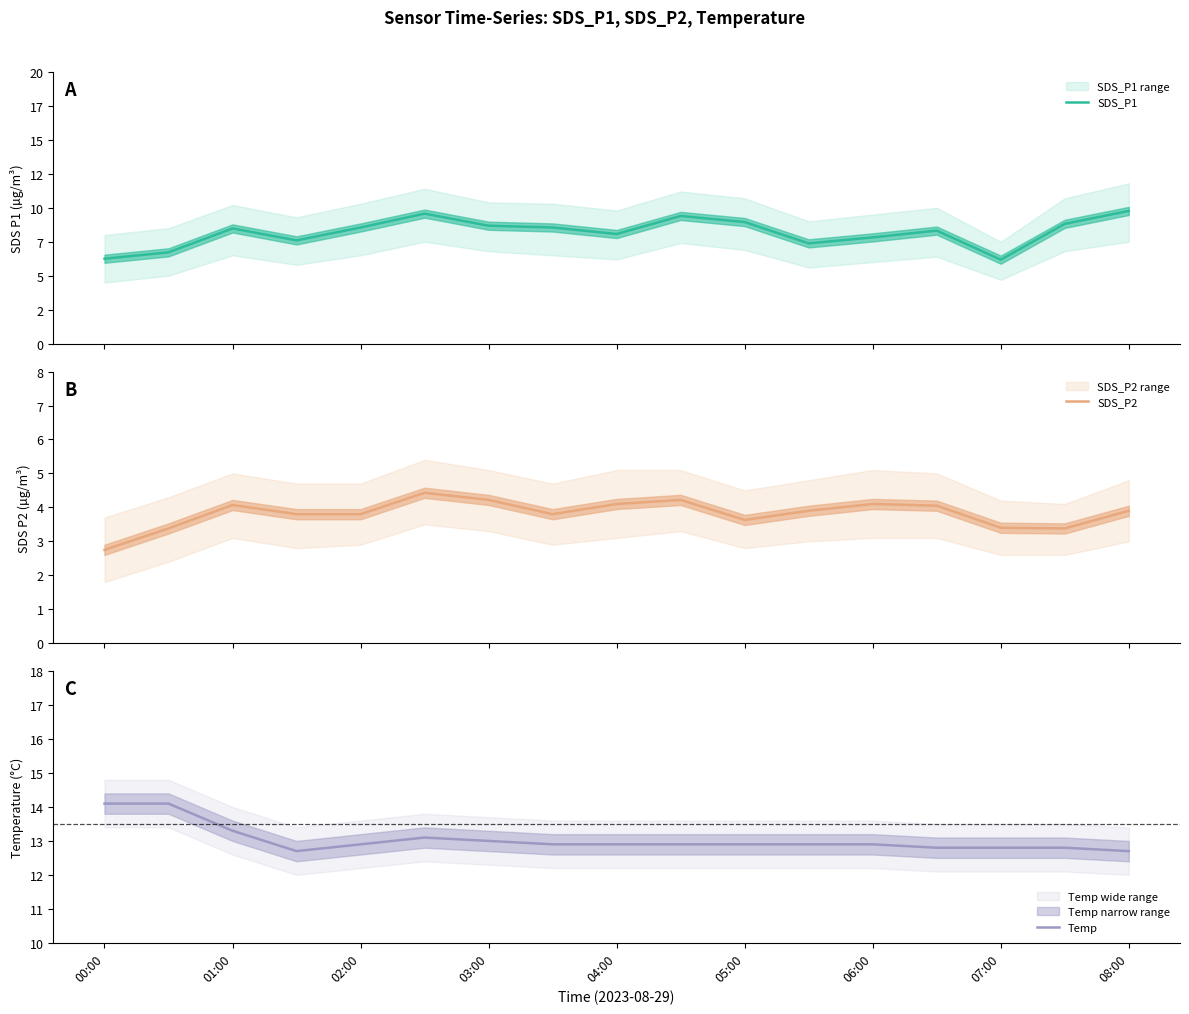

Which series has the largest total across all categories?

Temp